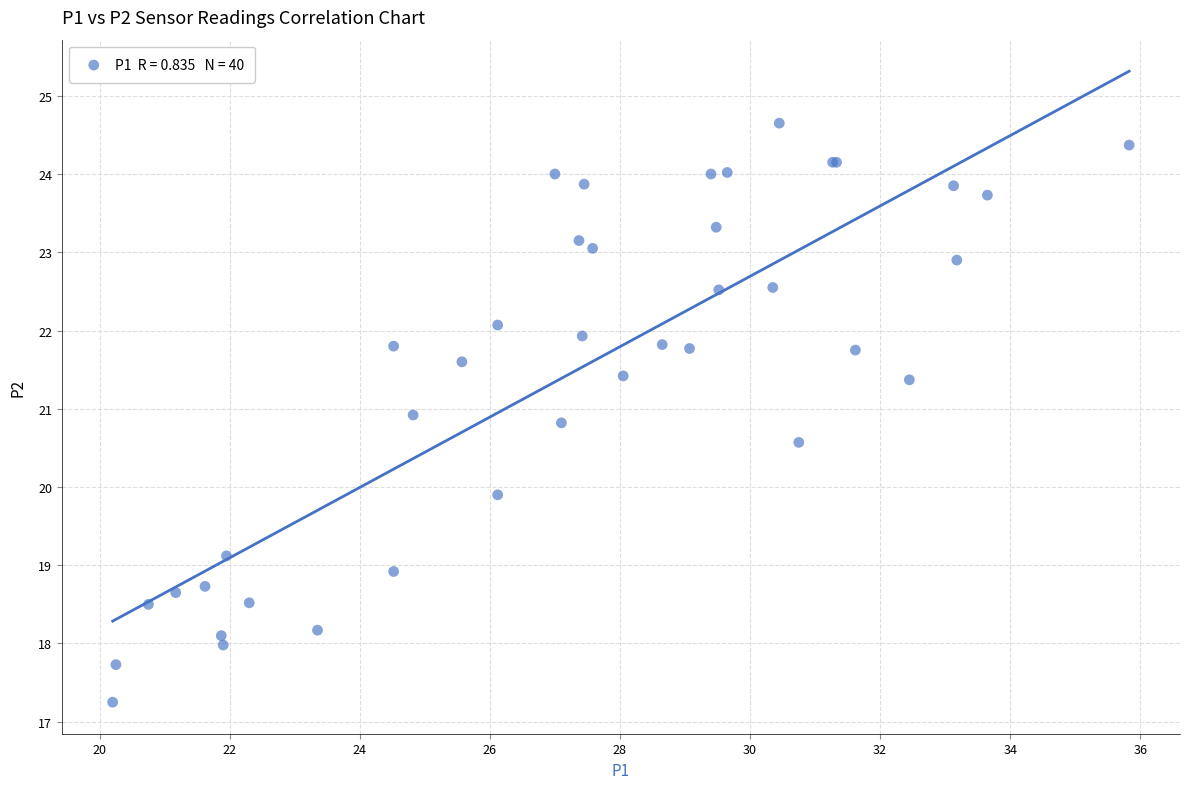

What Y value in the scatter plot is closest to 20?

19.9